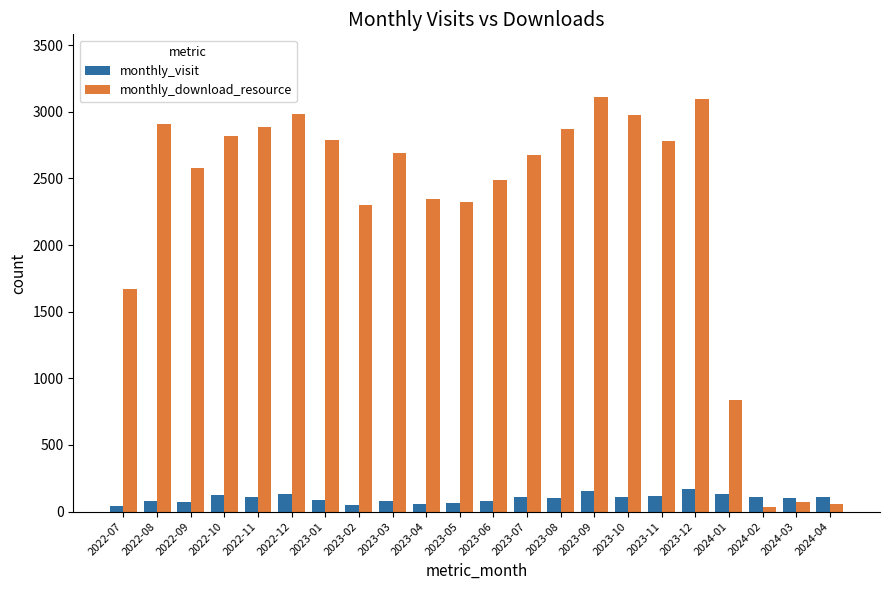

List the series in order of their overall mean, lowest first.

monthly_visit, monthly_download_resource